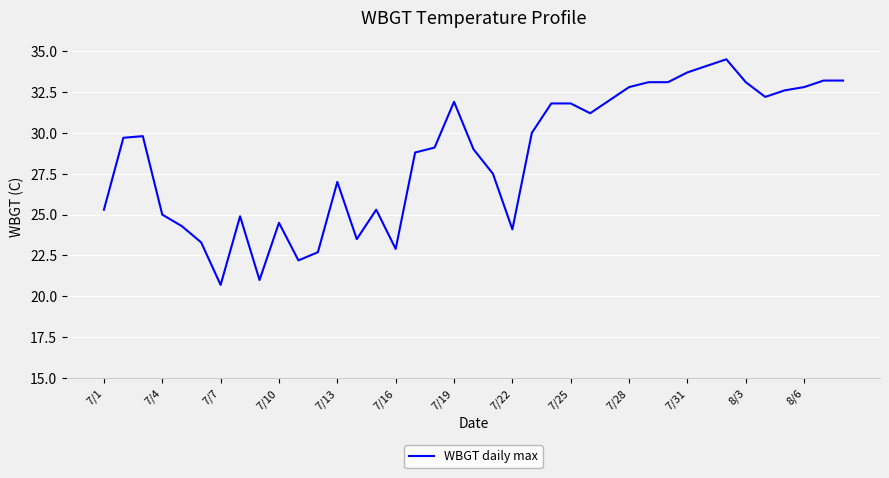

What is the difference between the maximum and minimum values?

13.8